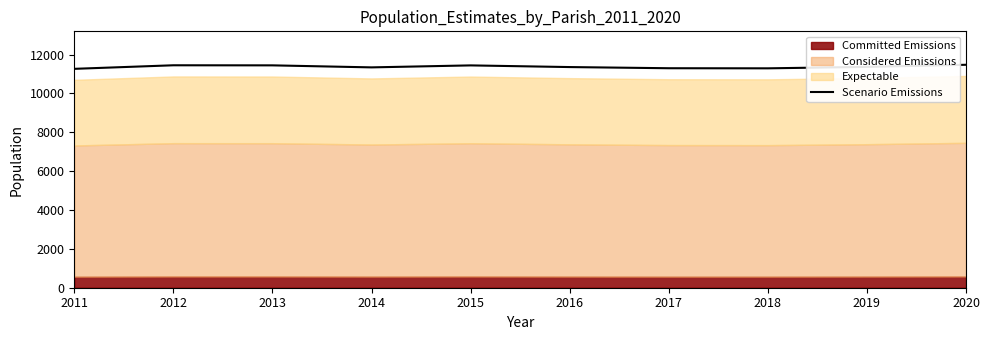

Between 2018 and 2015, which is larger?

2015